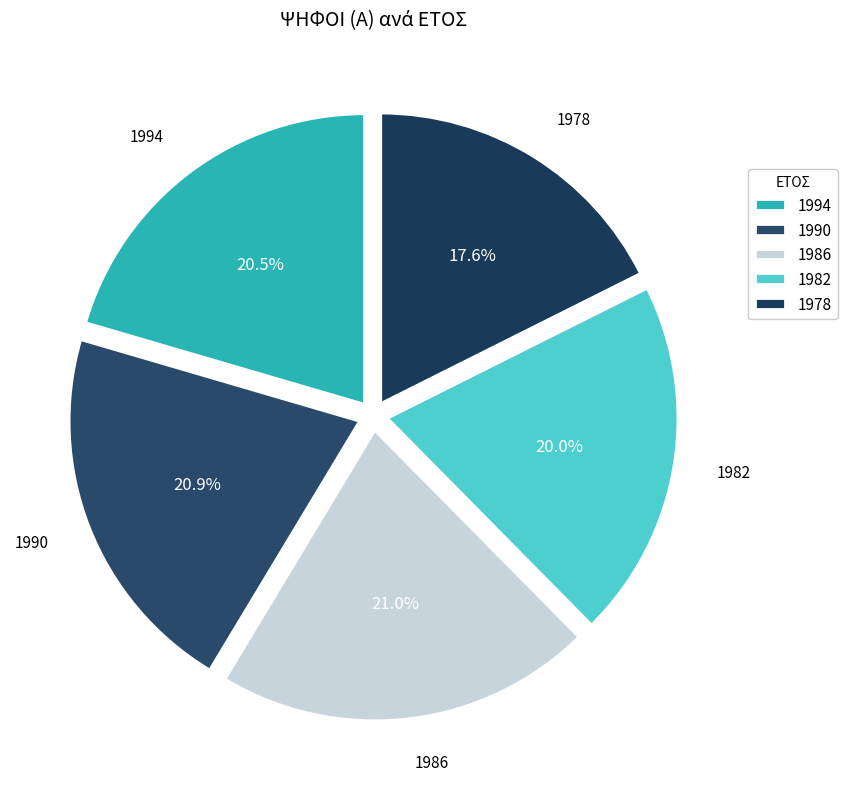

Count the number of slices in the pie.

5